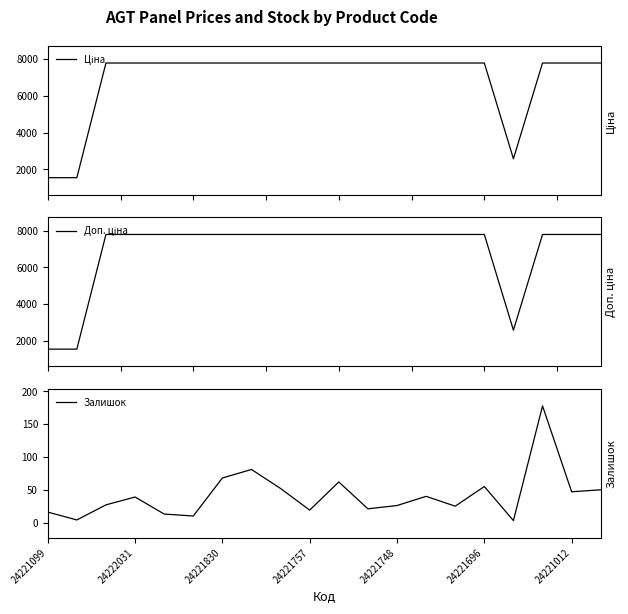

Is it true that Залишок equals 26 at 24221748?

True